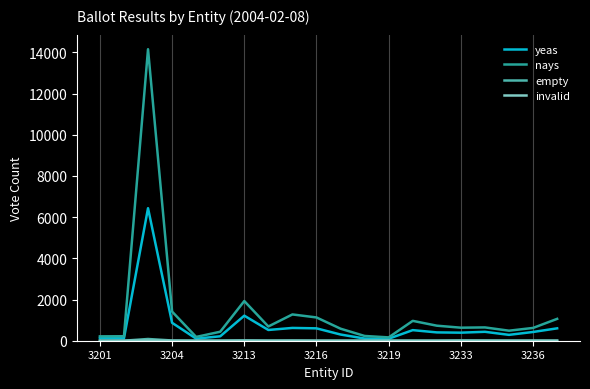

Which series has the largest range (max minus min)?

nays